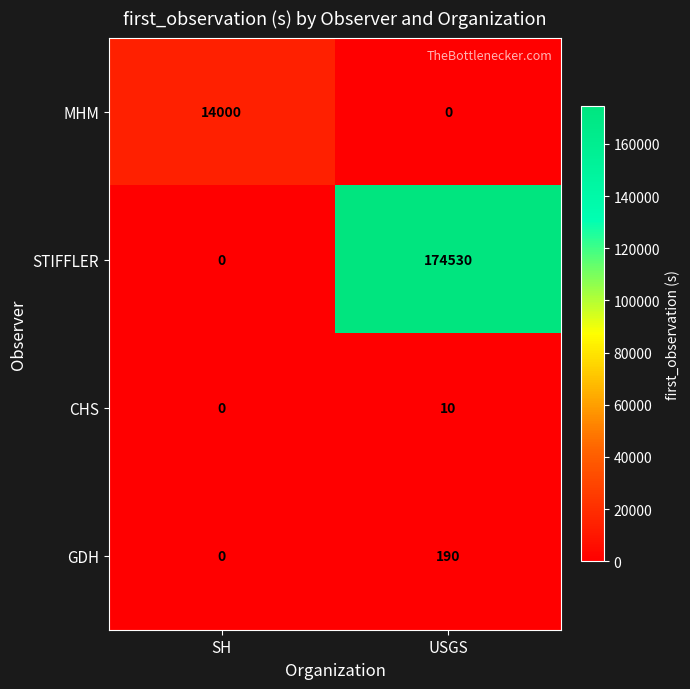

List the series in order of their peak value, lowest first.

CHS, GDH, MHM, STIFFLER